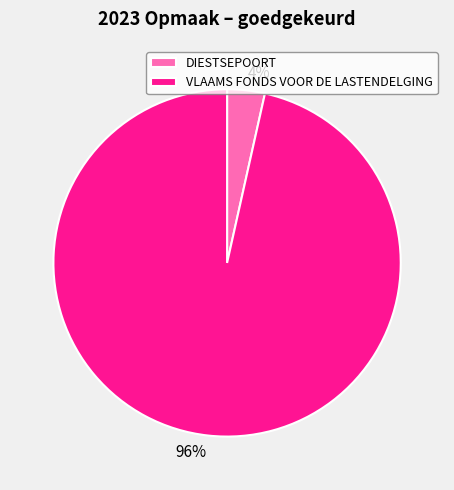

How many slices are in this pie chart?

2